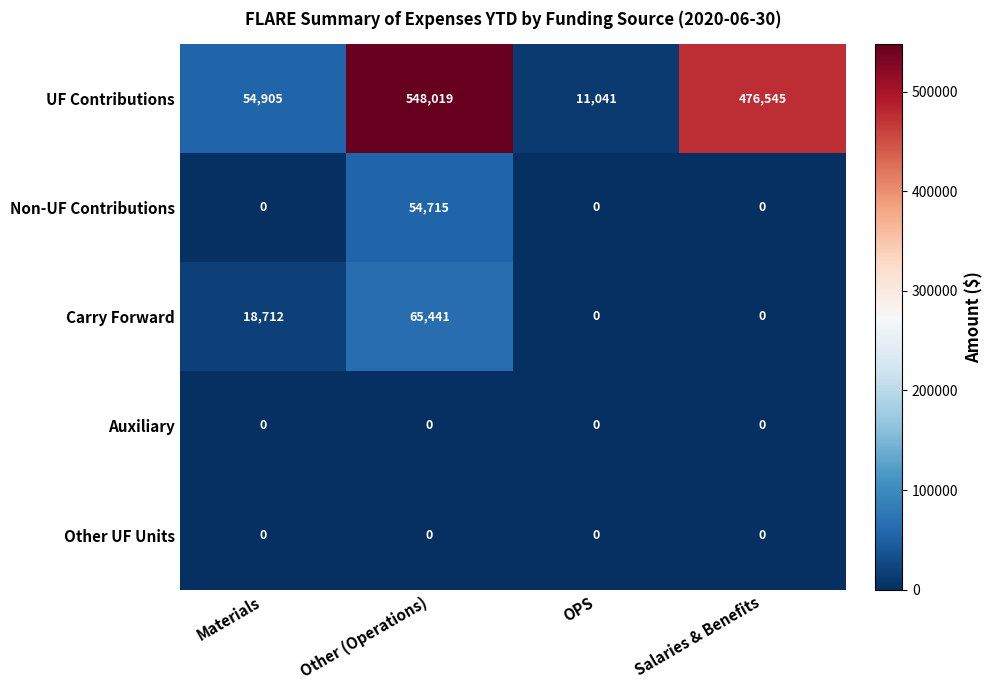

At how many categories does at least one series exceed 449376?

2